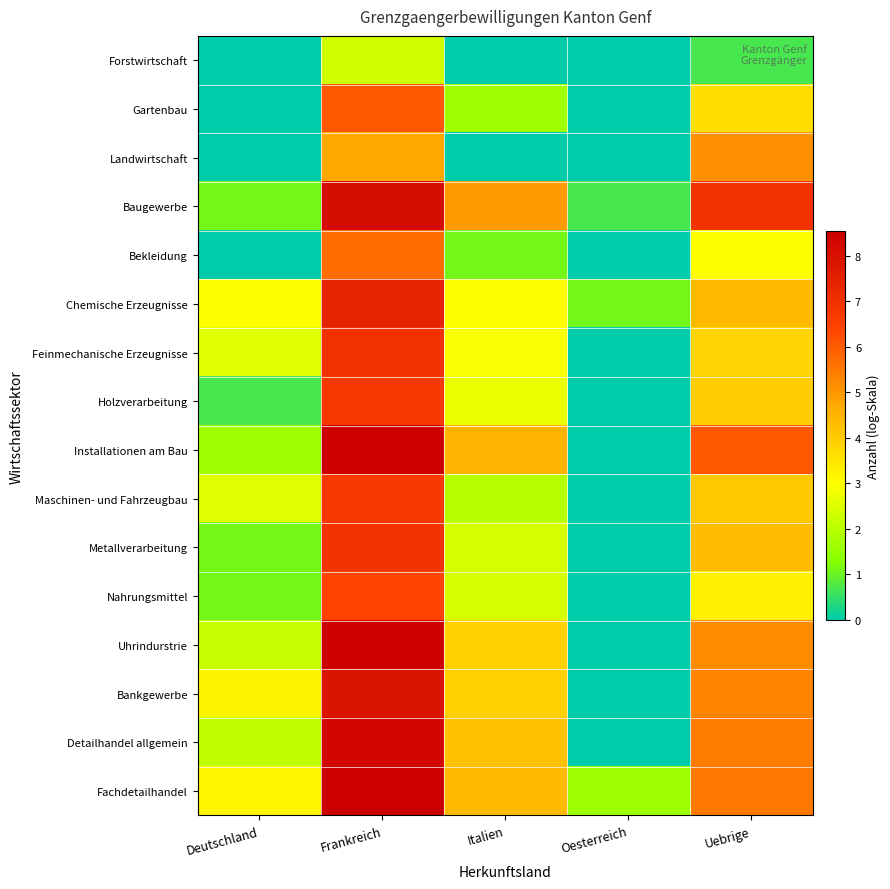

At which category is the sum across all series the highest?

Frankreich